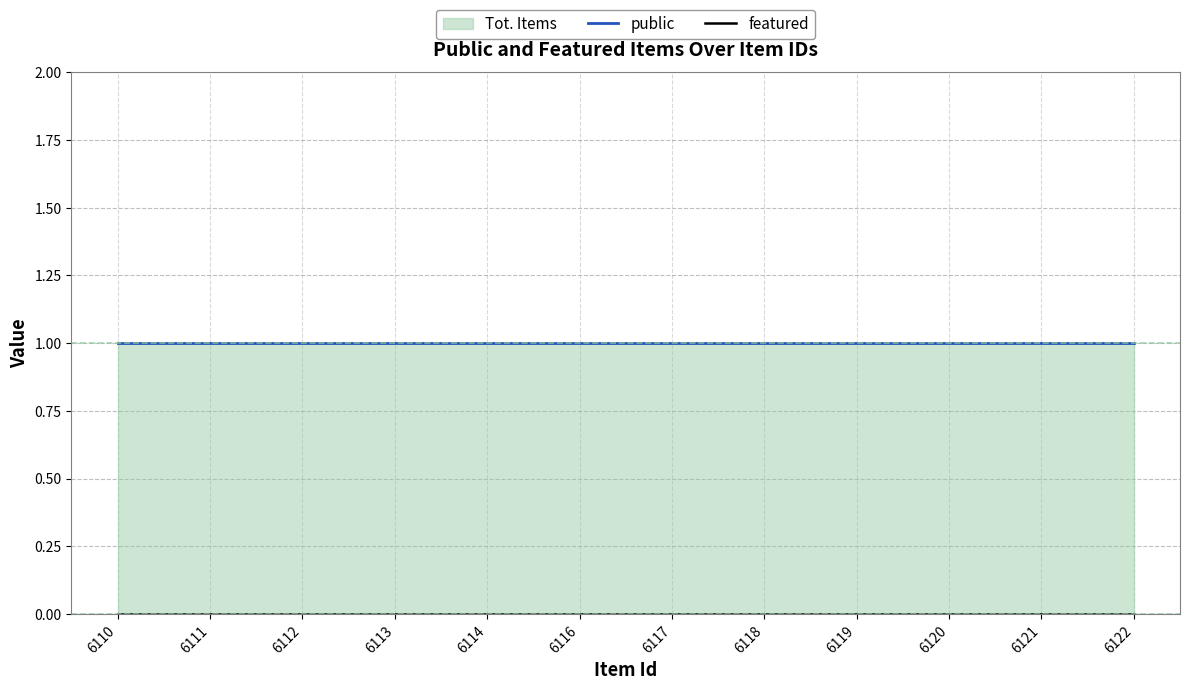

What is the value of the public point at the 3rd from the left?

1